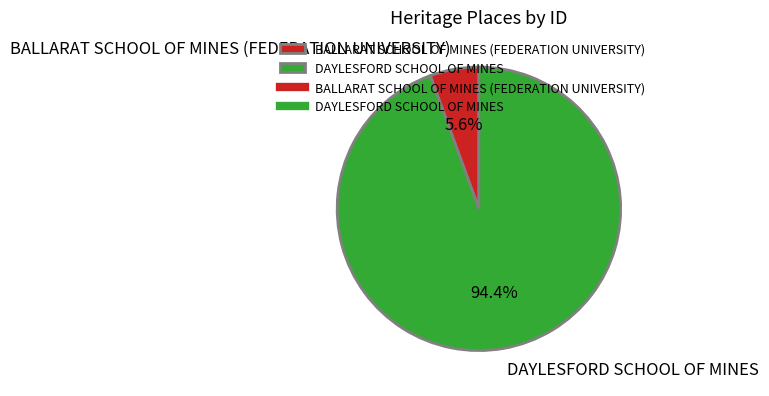

Approximately how many times larger is the value at BALLARAT SCHOOL OF MINES (FEDERATION UNIVERSITY) compared to DAYLESFORD SCHOOL OF MINES?

0.1